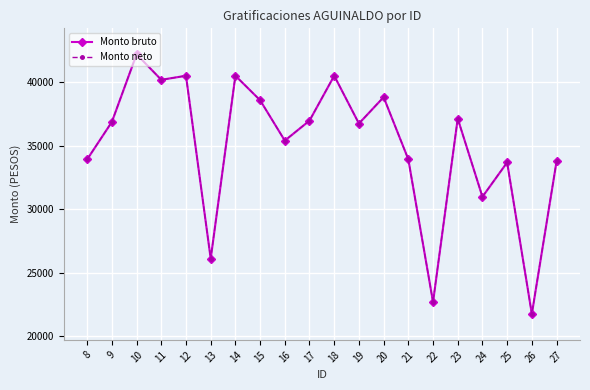

In Monto bruto, how many points are lower than both neighbors (excluding endpoints)?

7